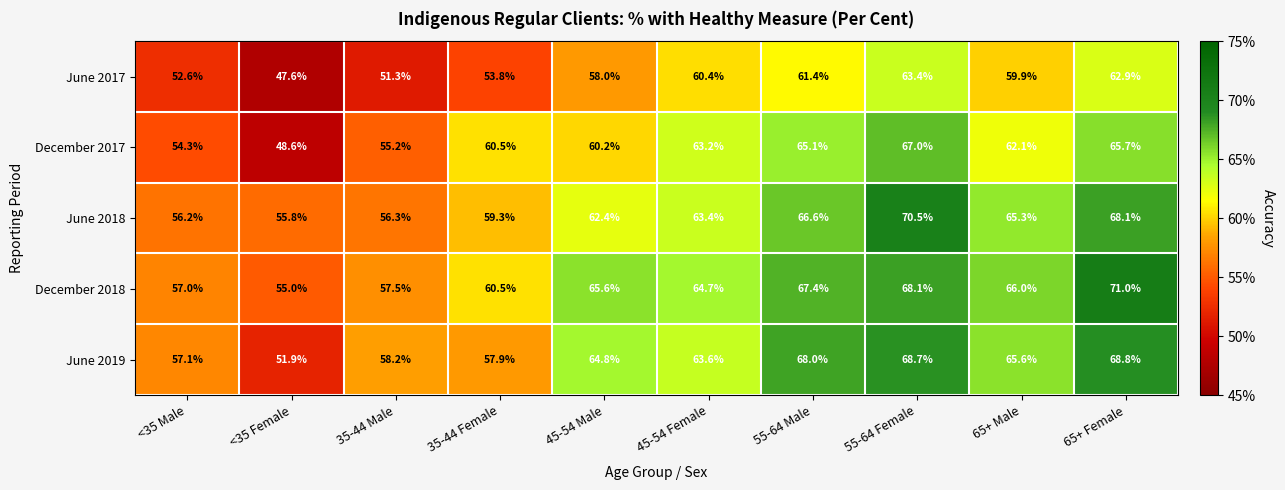

The value of June 2017 at 35-44 Female is 53.8. True or false?

True